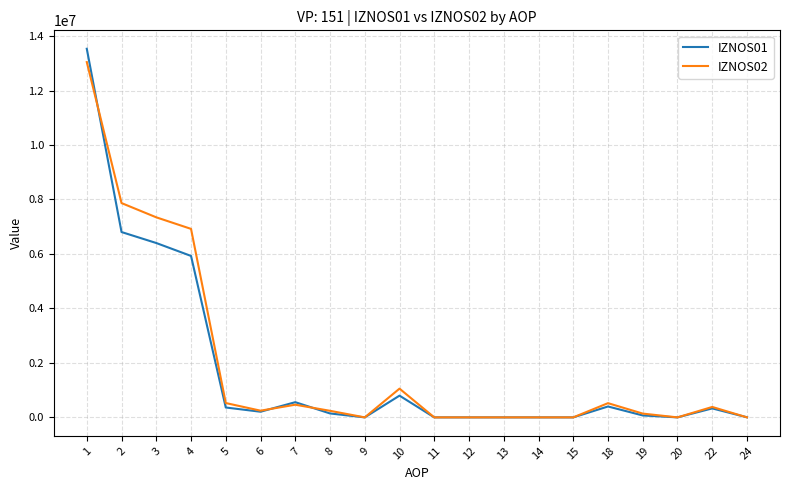

What is the difference between the second highest and second lowest values in the IZNOS02 series?

7867305.5